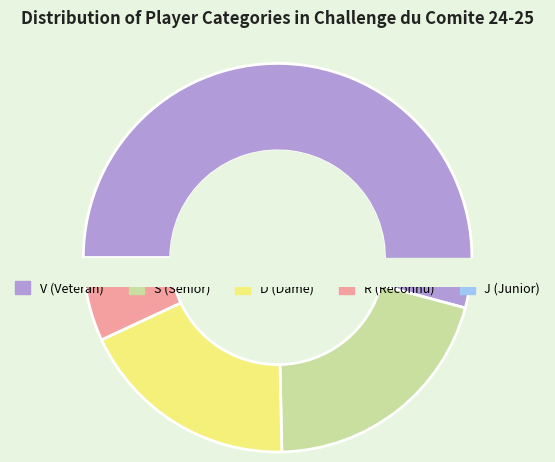

How many slices are in this pie chart?

5